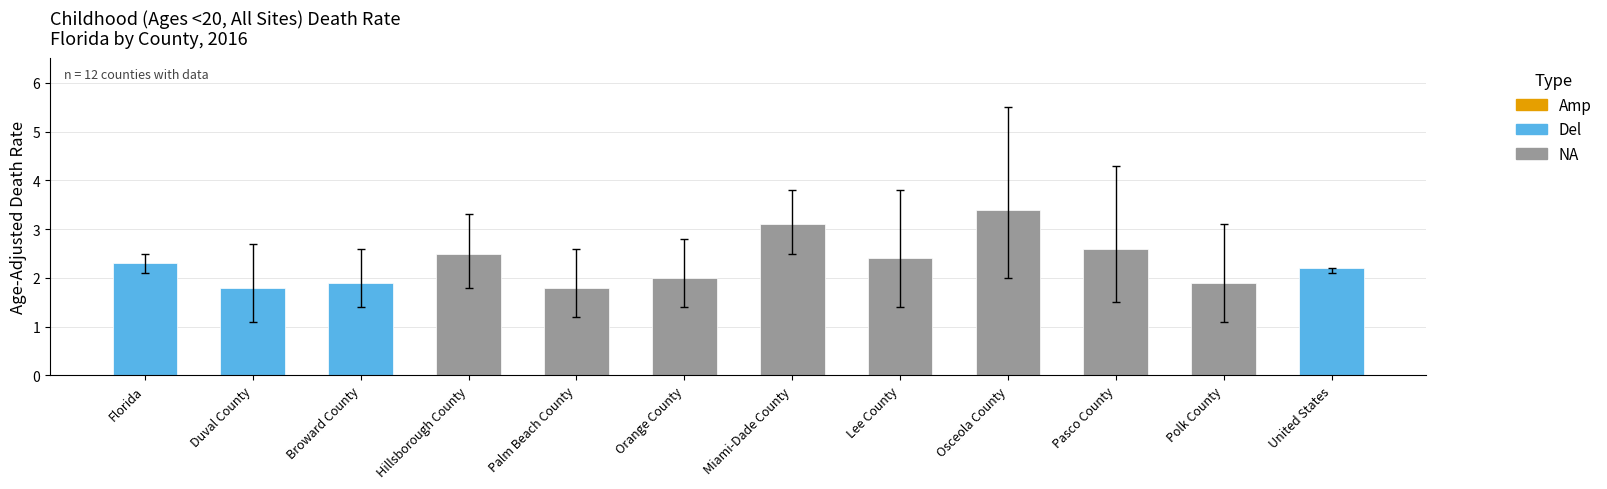

What is the smallest value displayed?

1.8